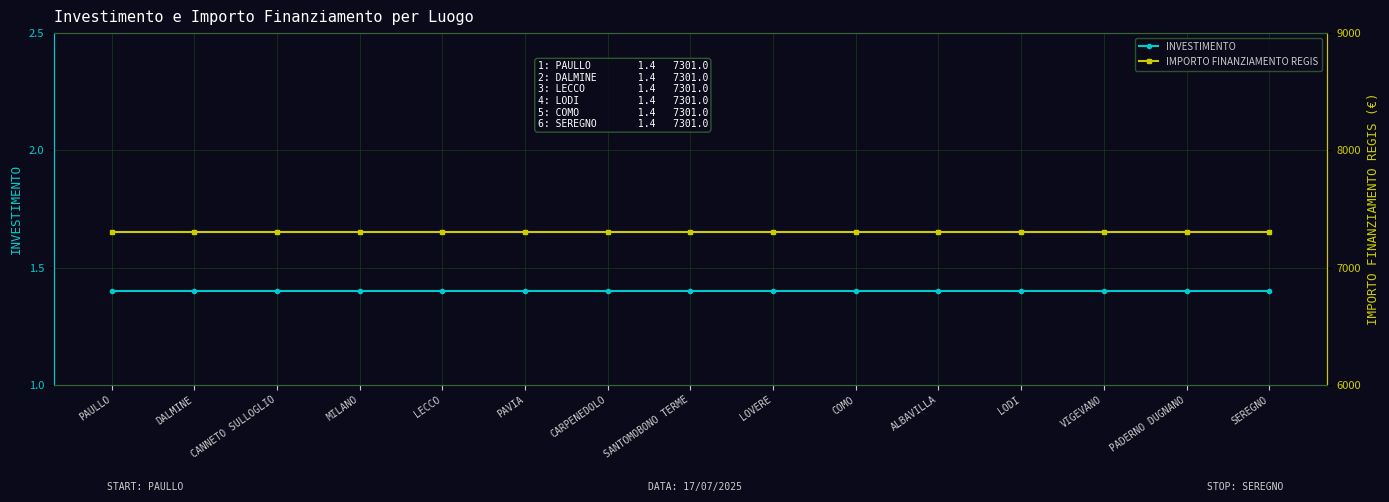

What position from the left is COMO?

10